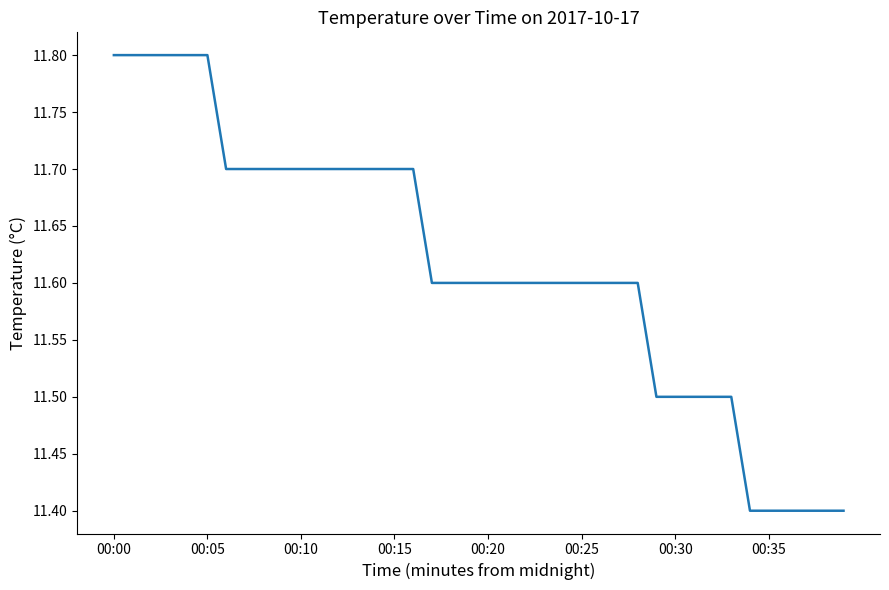

What is the minimum value shown in the chart?

11.4